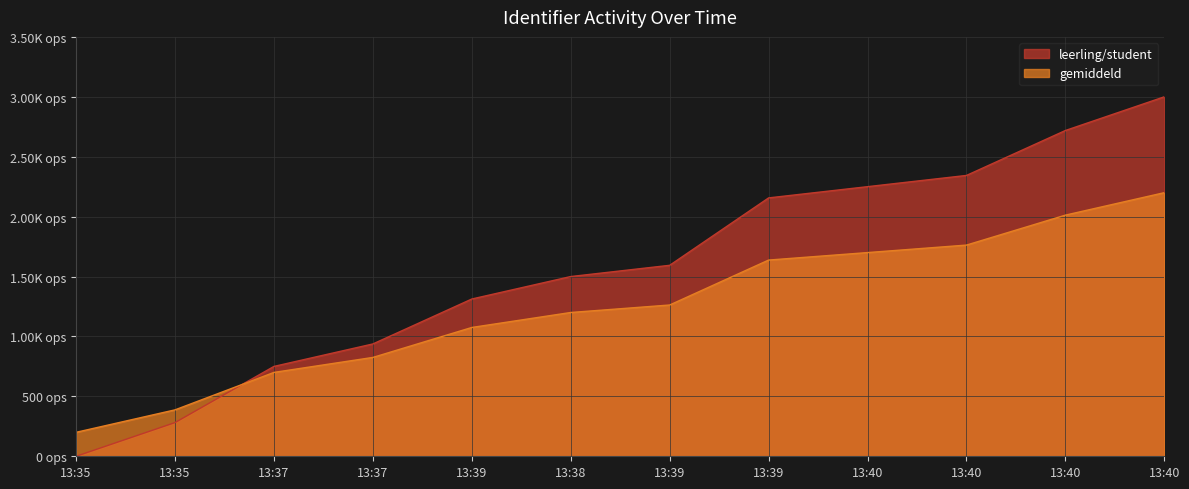

What are all the series names shown in the legend?

leerling/student, gemiddeld